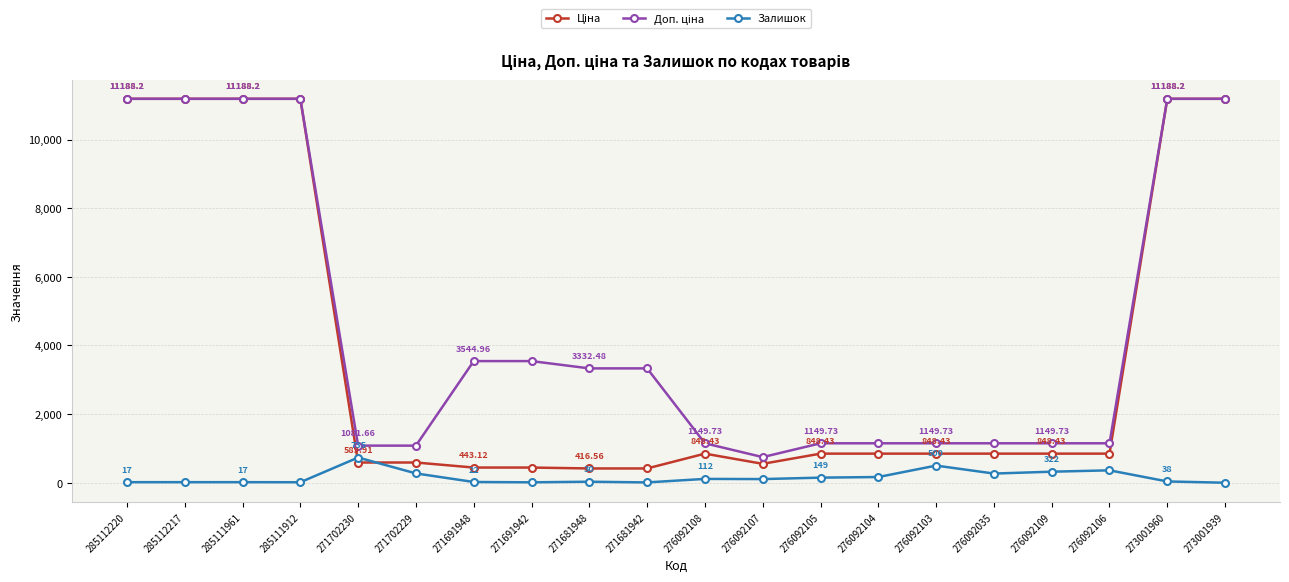

What is the minimum value shown in the chart?

1.0